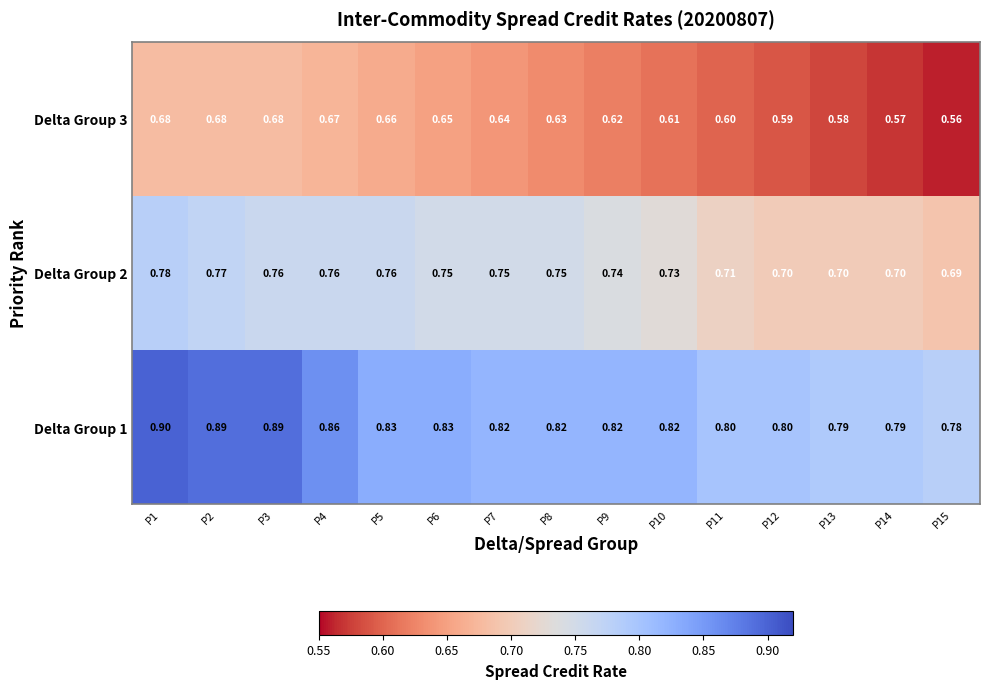

At which category is the sum across all series the highest?

P1